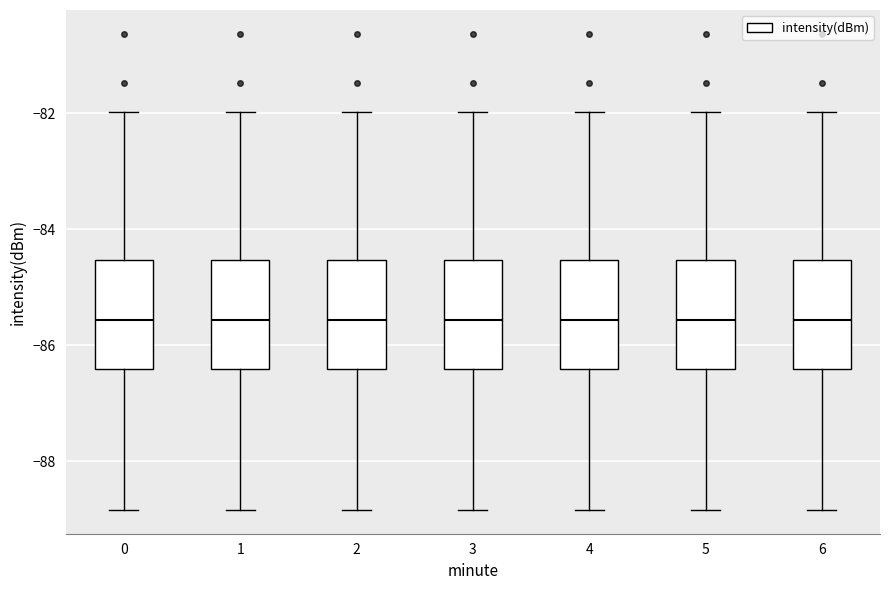

Reading left to right, transcribe this box plot: for each box, give where its median line is, the range the box spans, and where its two whiskers end, as read against the y-axis. The values are not printed on the chart, so give them approximately, as read against the axis.

0: median -85.6, box -86.4 to -84.6, whiskers -88.8 to -82.0
1: median -85.6, box -86.4 to -84.6, whiskers -88.8 to -82.0
2: median -85.6, box -86.4 to -84.6, whiskers -88.8 to -82.0
3: median -85.6, box -86.4 to -84.6, whiskers -88.8 to -82.0
4: median -85.6, box -86.4 to -84.6, whiskers -88.8 to -82.0
5: median -85.6, box -86.4 to -84.6, whiskers -88.8 to -82.0
6: median -85.6, box -86.4 to -84.6, whiskers -88.8 to -82.0